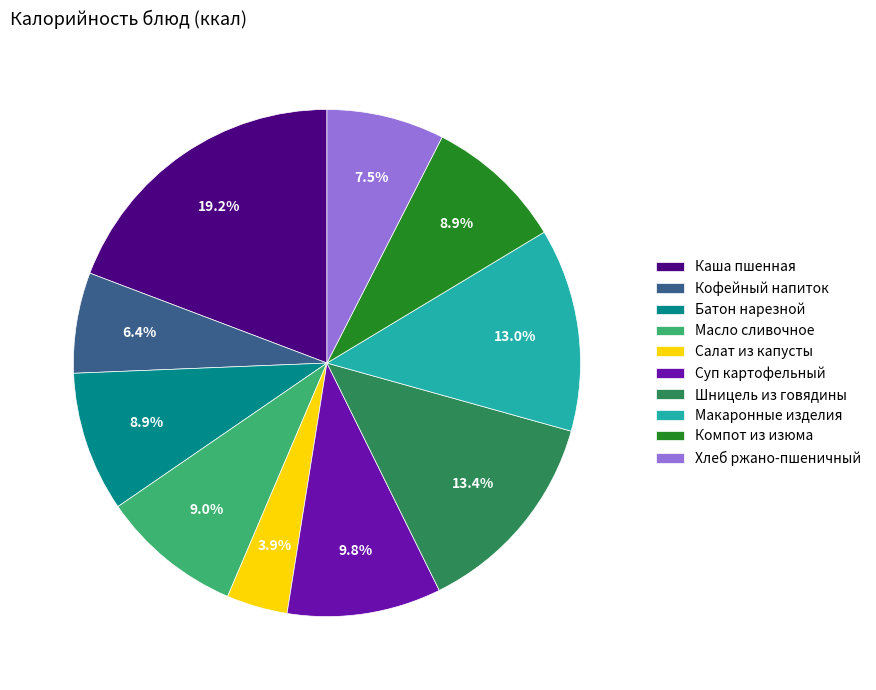

Between Компот из изюма and Макаронные изделия, which is larger?

Макаронные изделия